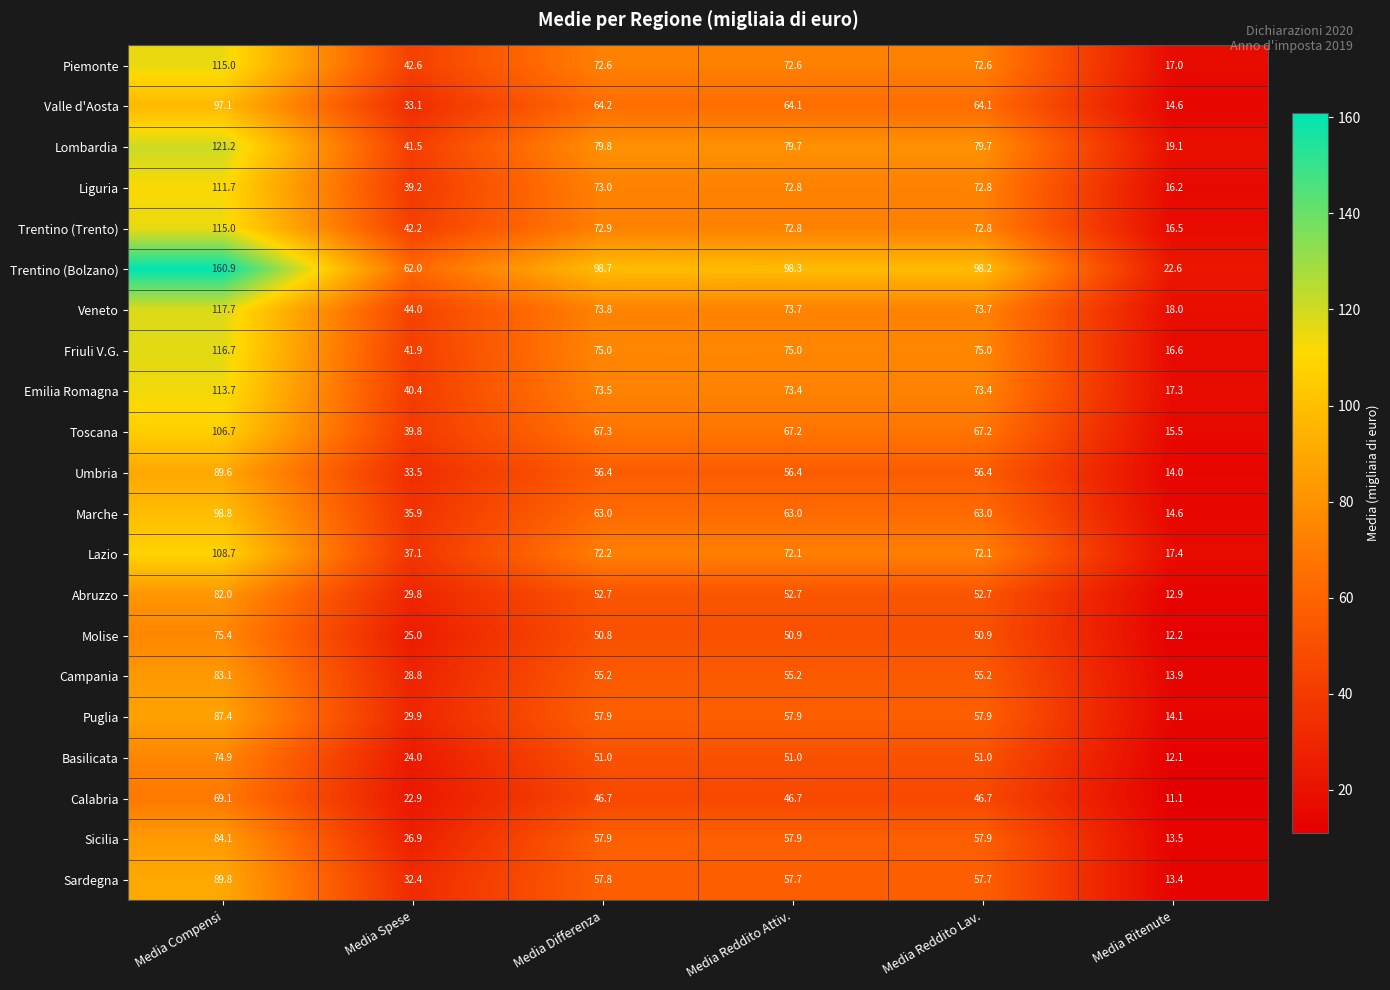

At which label does Toscana first exceed 67?

Media Compensi